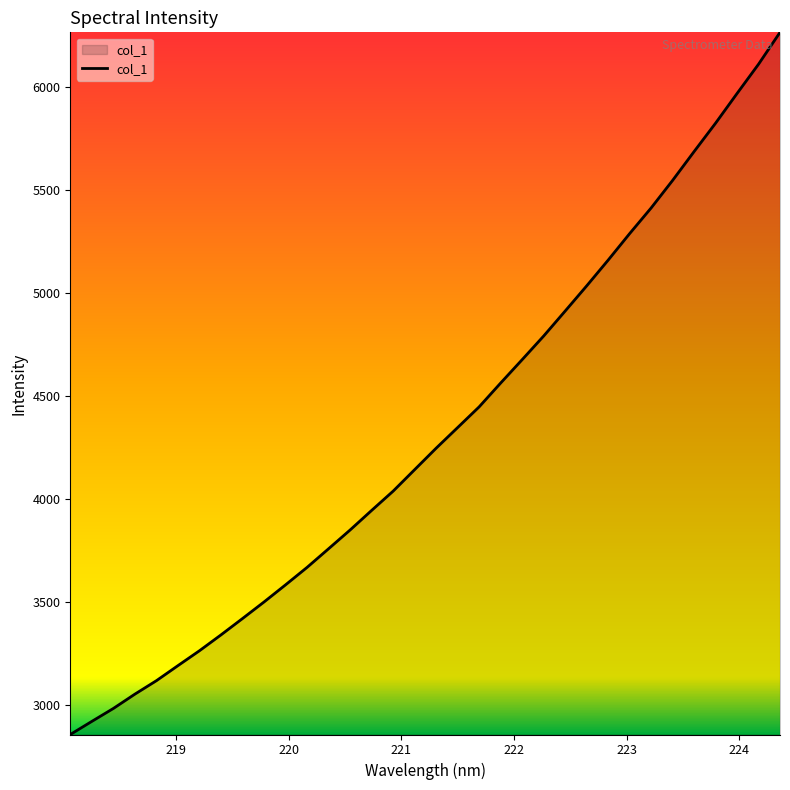

What is the difference between the maximum and minimum values?

3410.0